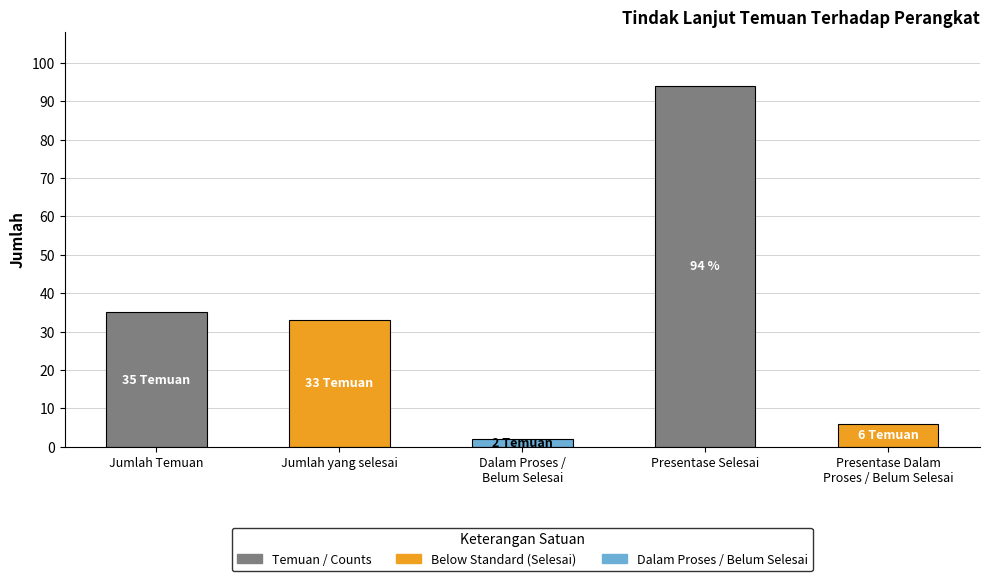

List the labels in order of value, largest first.

Presentase Selesai, Jumlah Temuan, Jumlah yang selesai, Presentase Dalam
Proses / Belum Selesai, Dalam Proses /
Belum Selesai